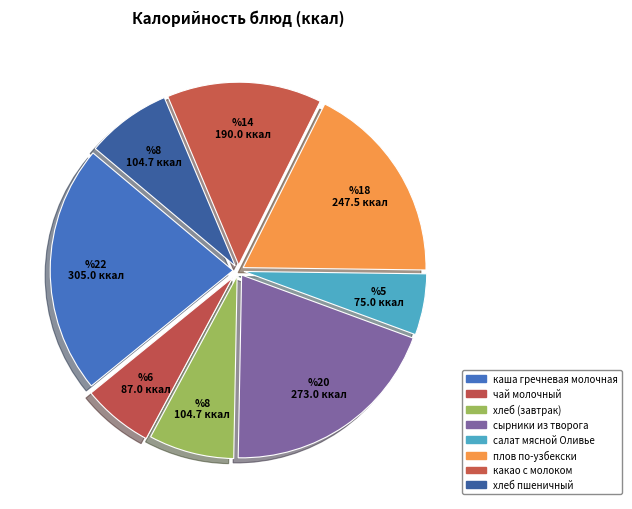

How many slices are in this pie chart?

8